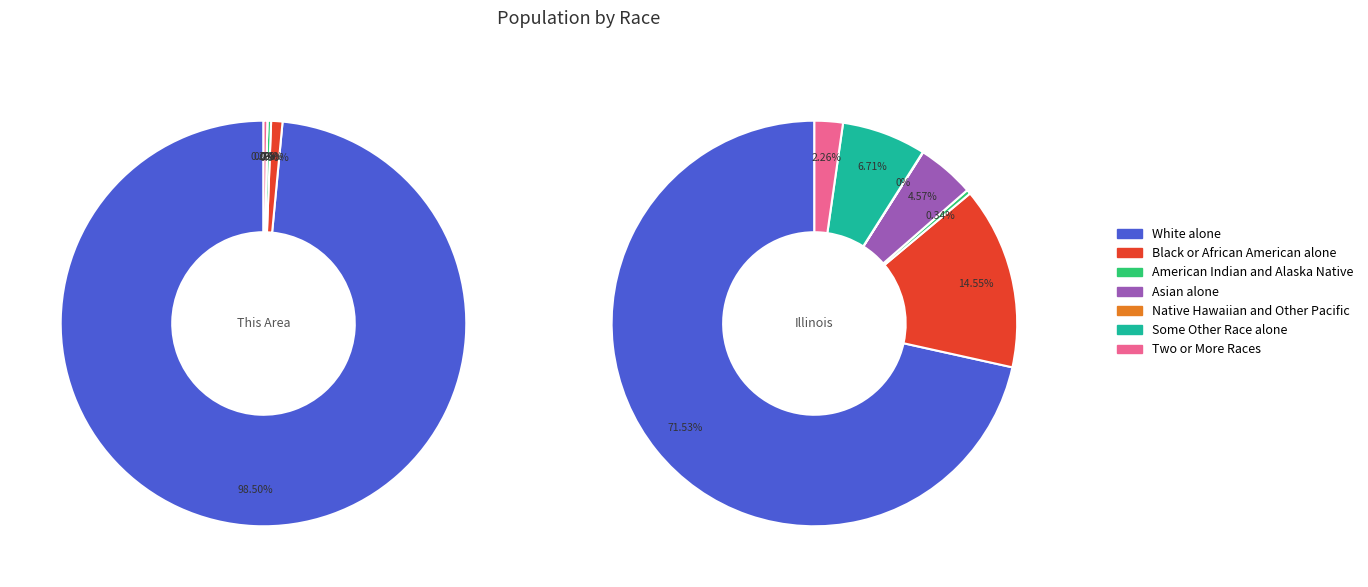

Do White alone and American Indian and Alaska Native together represent more than half of the pie?

Yes